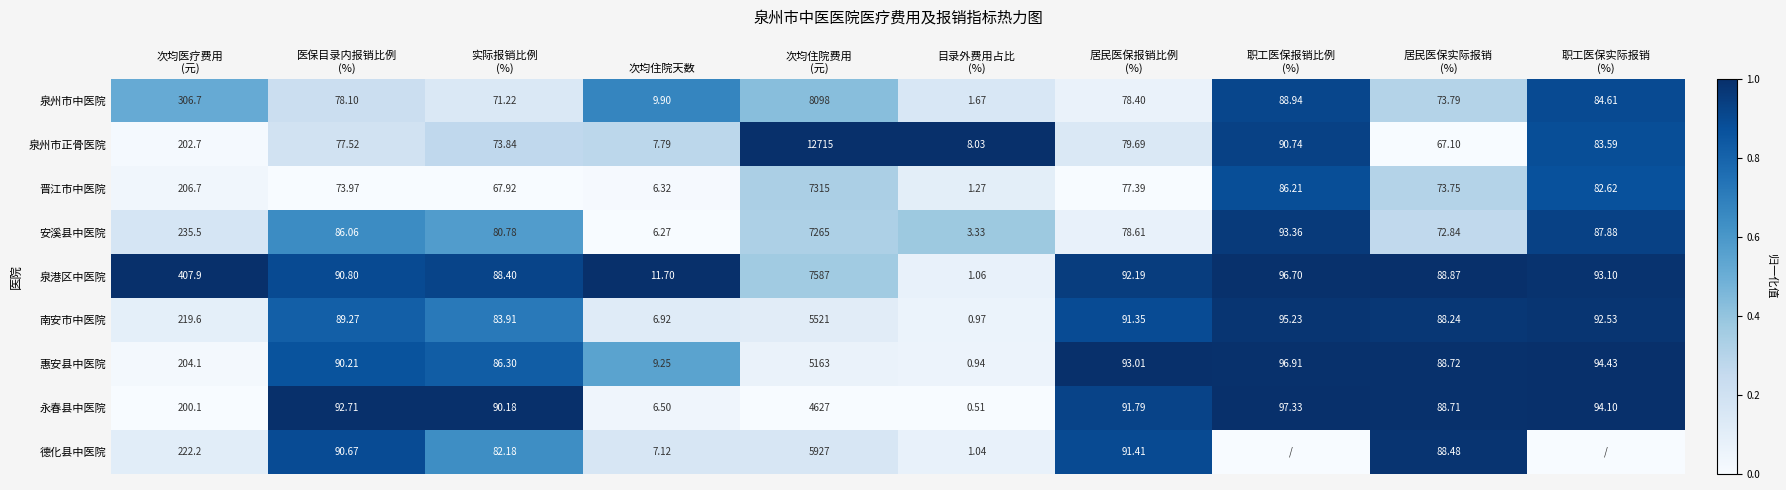

Rank the series at 次均住院天数 from highest to lowest value.

泉港区中医院, 泉州市中医院, 惠安县中医院, 泉州市正骨医院, 德化县中医院, 南安市中医院, 永春县中医院, 晋江市中医院, 安溪县中医院